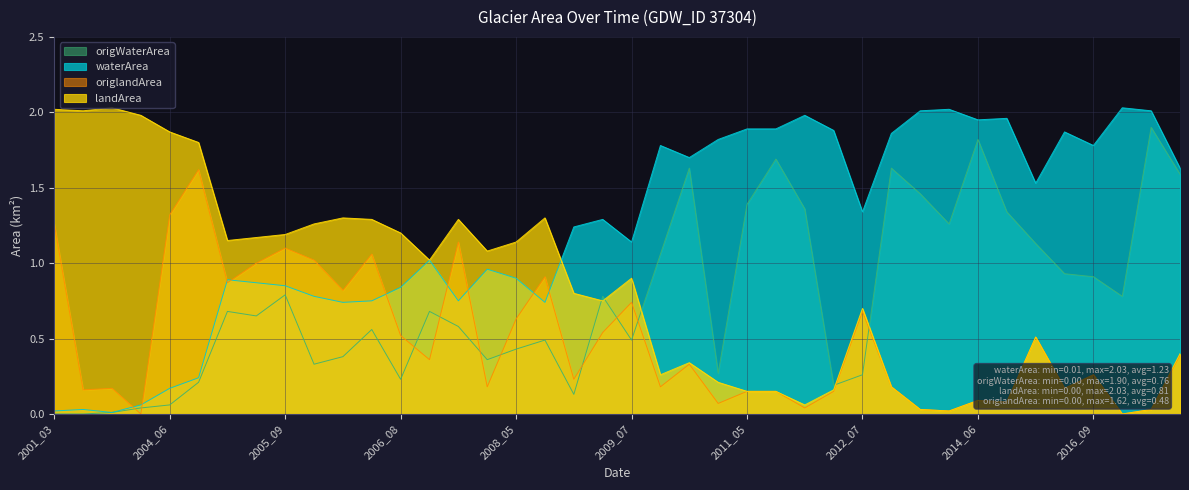

How many series are shown in this chart?

4